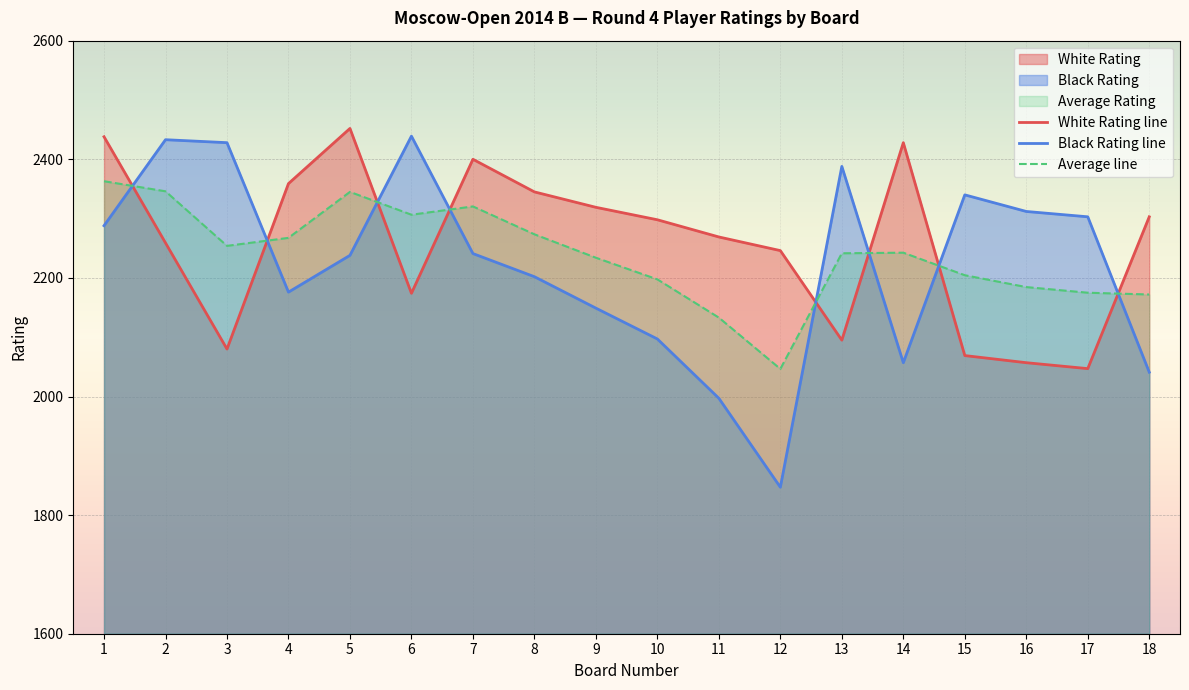

Reading left to right, what are all the values shown in this chart?

White Rating line: 1=2438.0	2=2259.0	3=2080.0	4=2359.0	5=2452.0	6=2174.0	7=2400.0	8=2345.0	9=2319.0	10=2298.0	11=2269.0	12=2246.0	13=2095.0	14=2428.0	15=2069.0	16=2057.0	17=2047.0	18=2303.0
Black Rating line: 1=2288.0	2=2433.0	3=2428.0	4=2176.0	5=2238.0	6=2439.0	7=2241.0	8=2202.0	9=2149.0	10=2097.0	11=1997.0	12=1847.0	13=2388.0	14=2057.0	15=2340.0	16=2312.0	17=2303.0	18=2041.0
Average line: 1=2363.0	2=2346.0	3=2254.0	4=2267.5	5=2345.0	6=2306.5	7=2320.5	8=2273.5	9=2234.0	10=2197.5	11=2133.0	12=2046.5	13=2241.5	14=2242.5	15=2204.5	16=2184.5	17=2175.0	18=2172.0